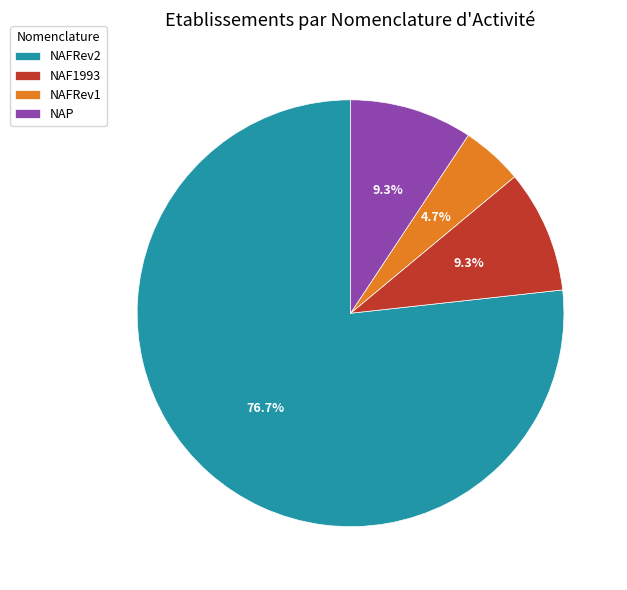

Combined, do NAFRev1 and NAFRev2 account for over 50%?

Yes